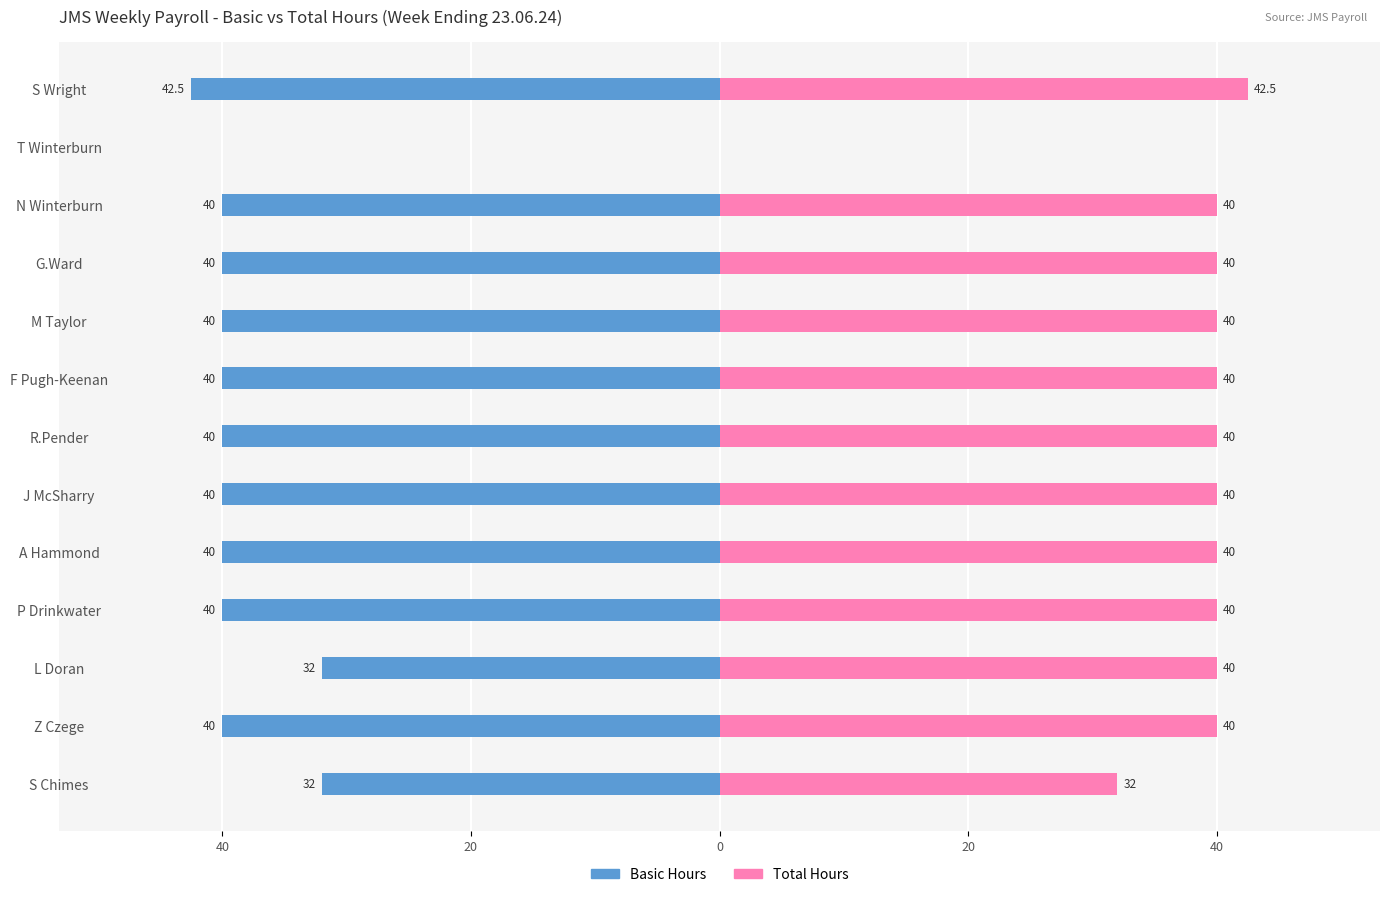

How many bars are there in total?

26